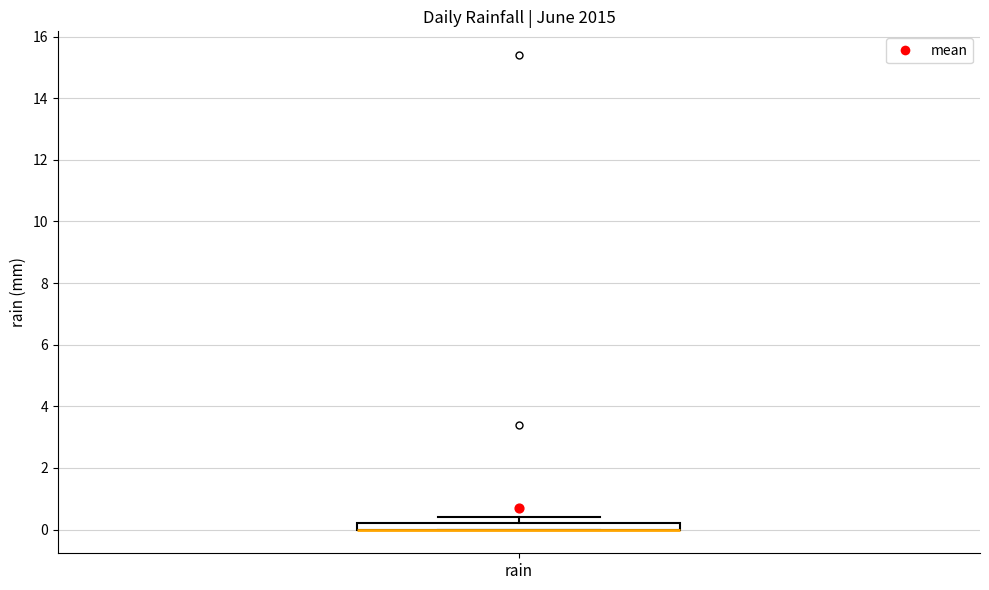

Where is the upper edge of the box for rain on the y-axis? The values are not printed on the chart, so give them approximately, as read against the axis.

0.2